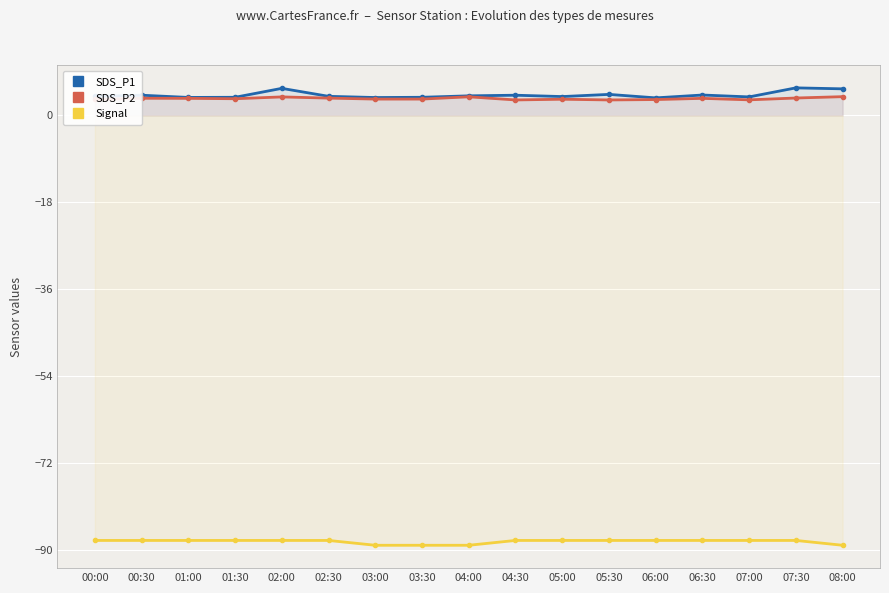

What is the sum of the SDS_P1 values at 04:30 and 06:00?

7.8